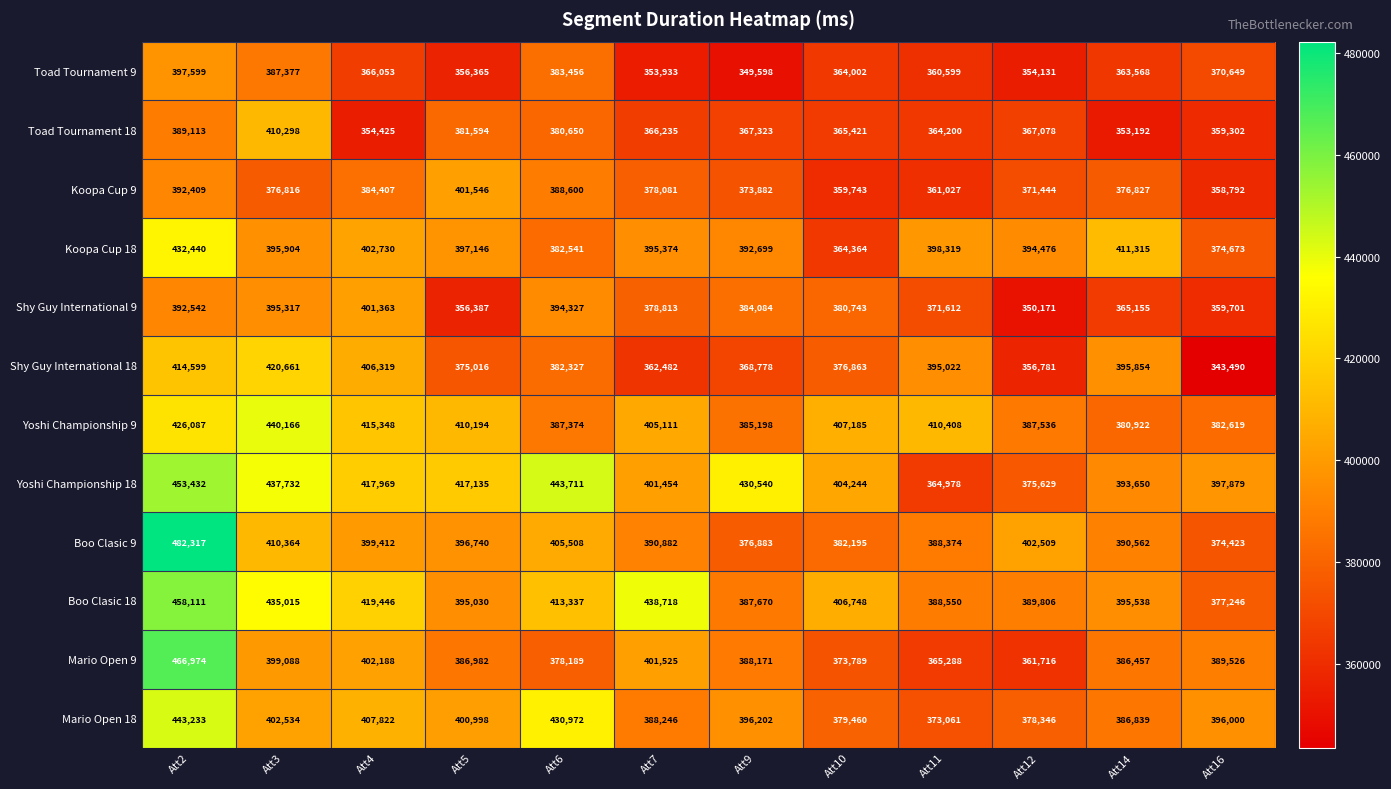

Which series has the largest total across all categories?

Yoshi Championship 18